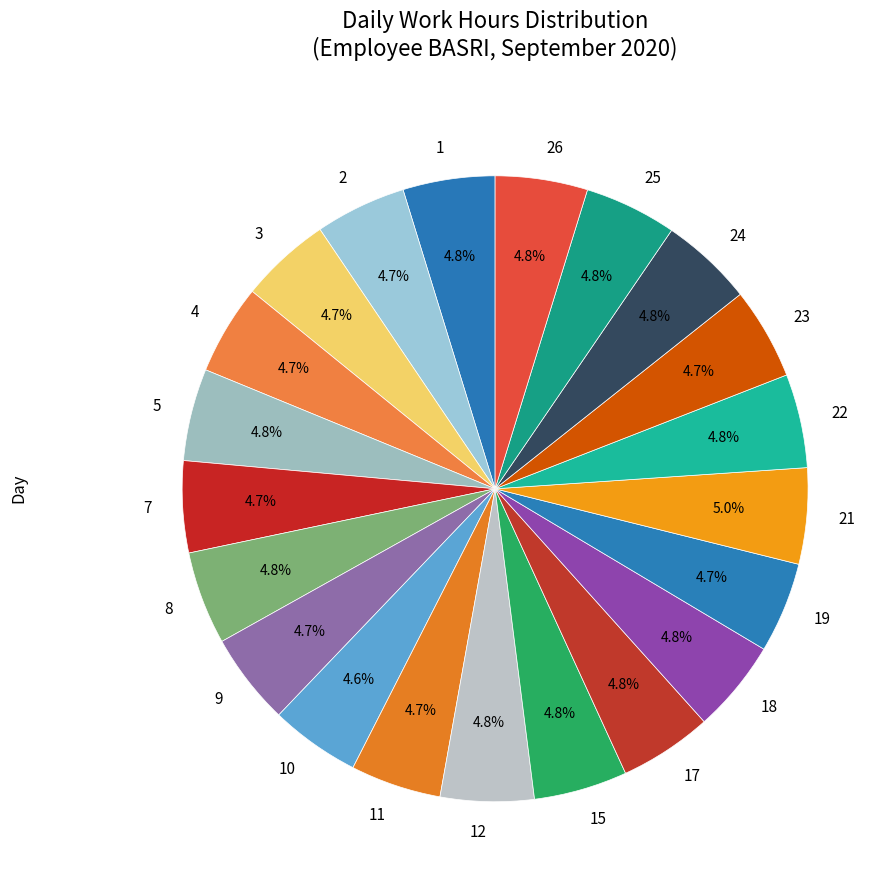

The 3 slice represents 5% of the pie. True or false?

True